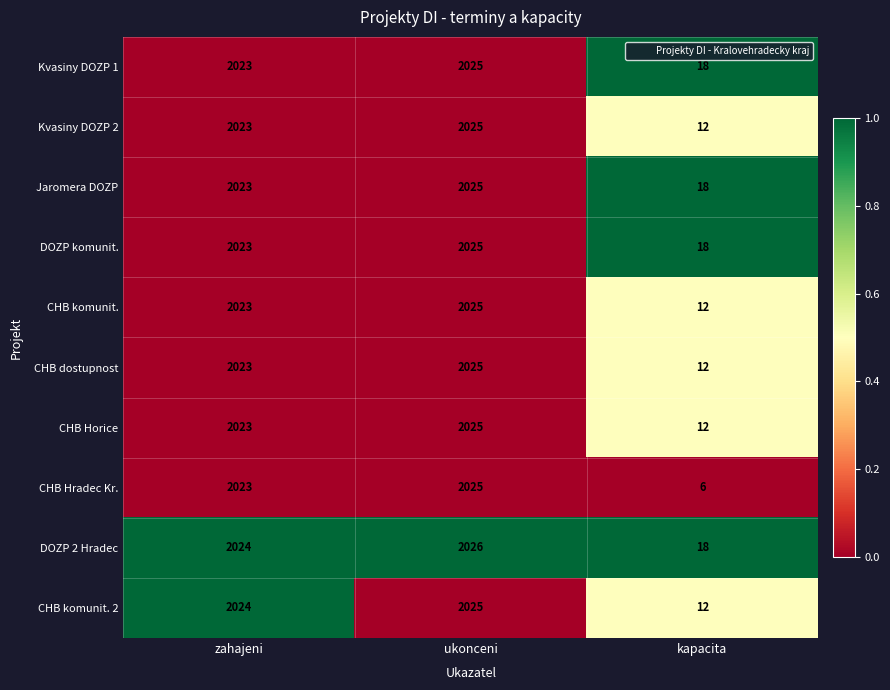

What is the difference between the maximum and minimum values in the CHB komunit. series?

2013